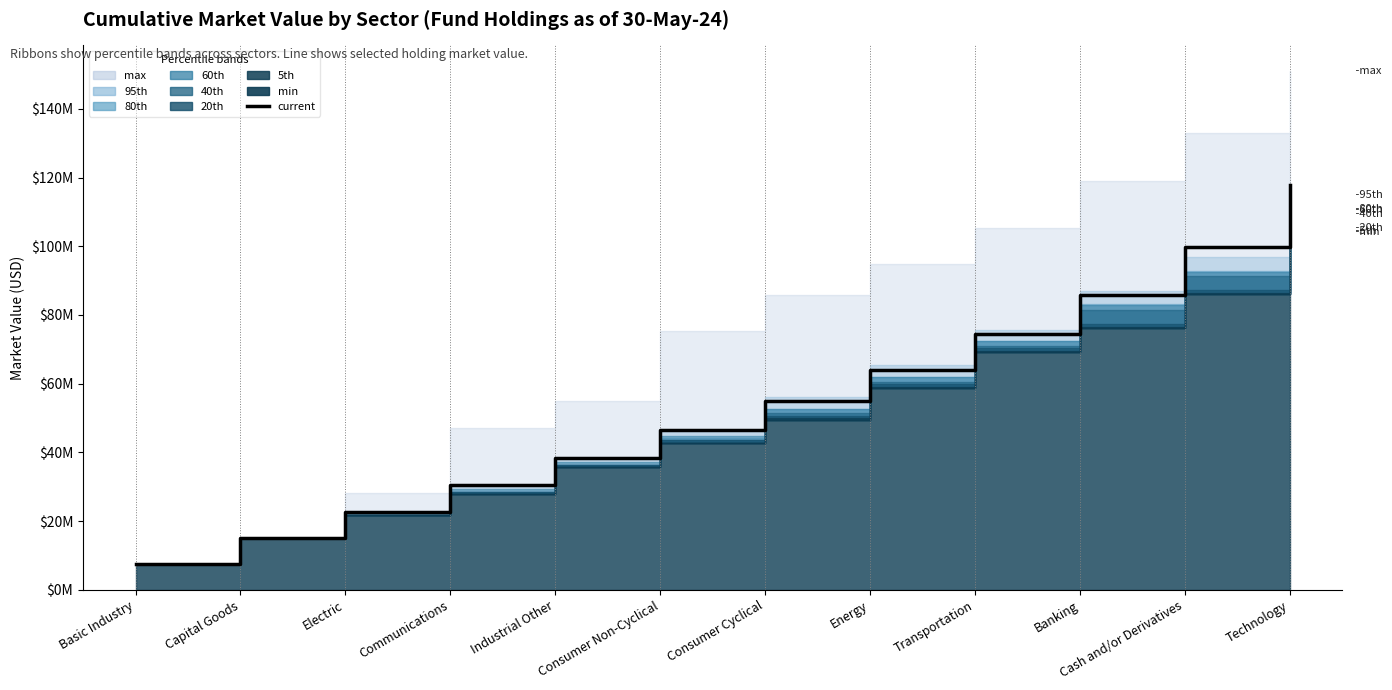

Approximately how many times larger is the value at Banking compared to Capital Goods?

5.7